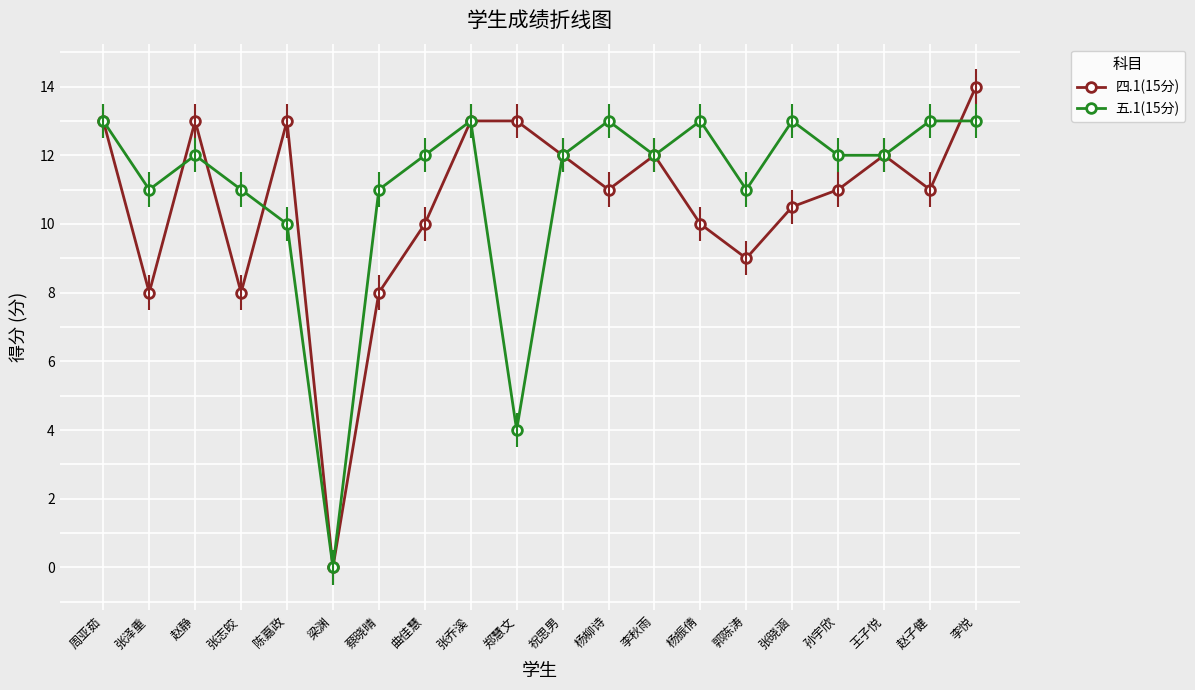

What is the difference between the maximum and minimum values in the 四.1(15分) series?

14.0